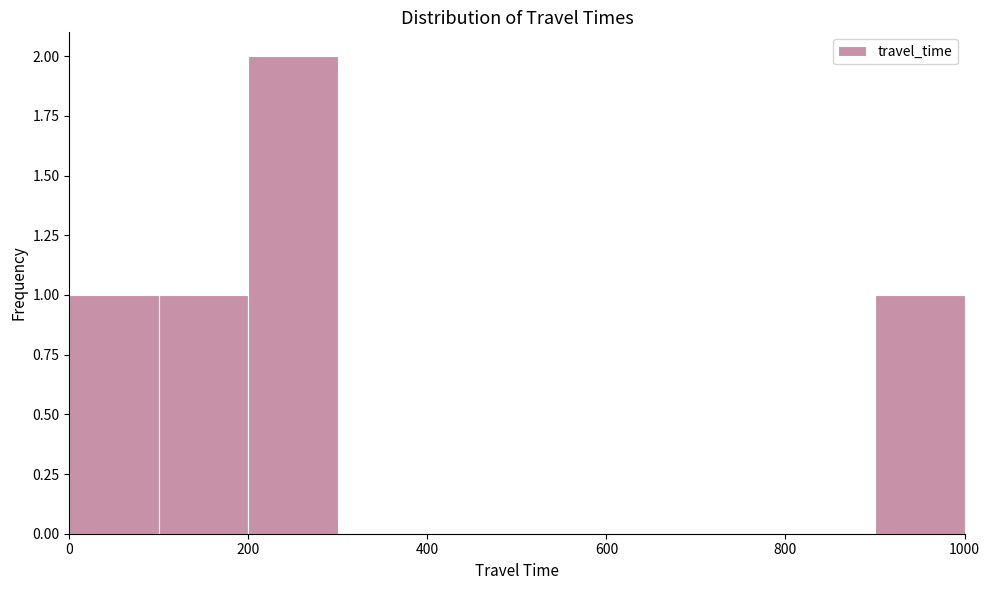

Reading left to right, transcribe this chart: for each bar, give the range it covers on the x-axis and its height. The values are not printed on the chart, so give them approximately, as read against the axis.

0 to 100: 1
100 to 200: 1
200 to 300: 2
300 to 400: 0
400 to 500: 0
500 to 600: 0
600 to 700: 0
700 to 800: 0
800 to 900: 0
900 to 1000: 1